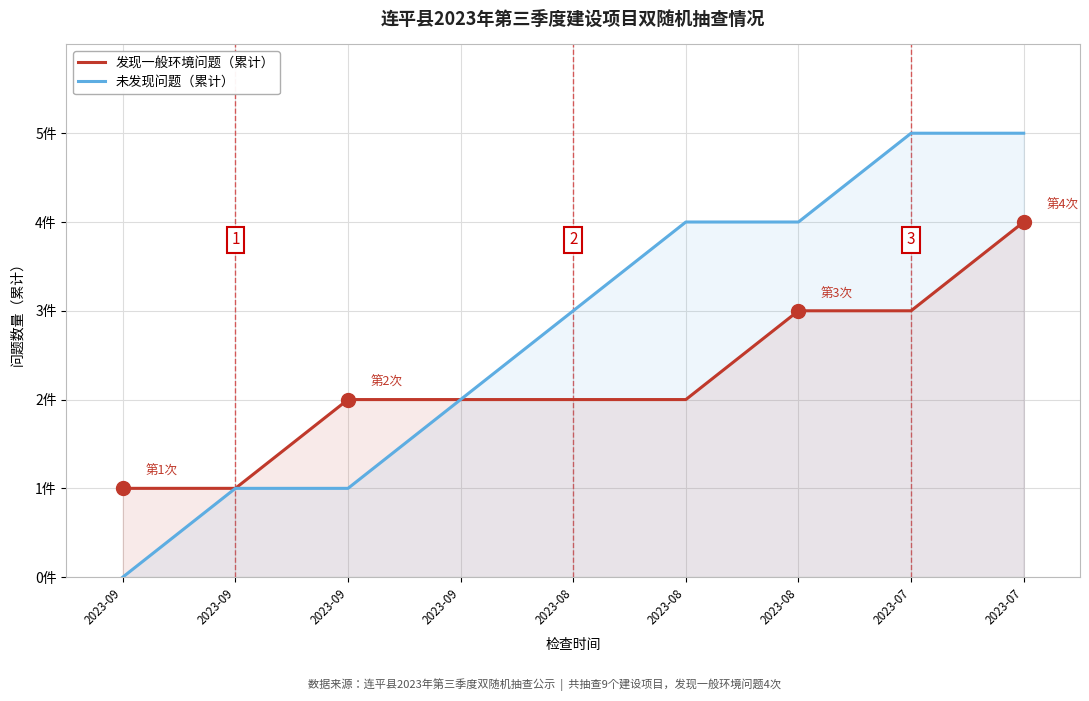

What is the difference between the maximum and second lowest values in the 未发现问题（累计） series?

4